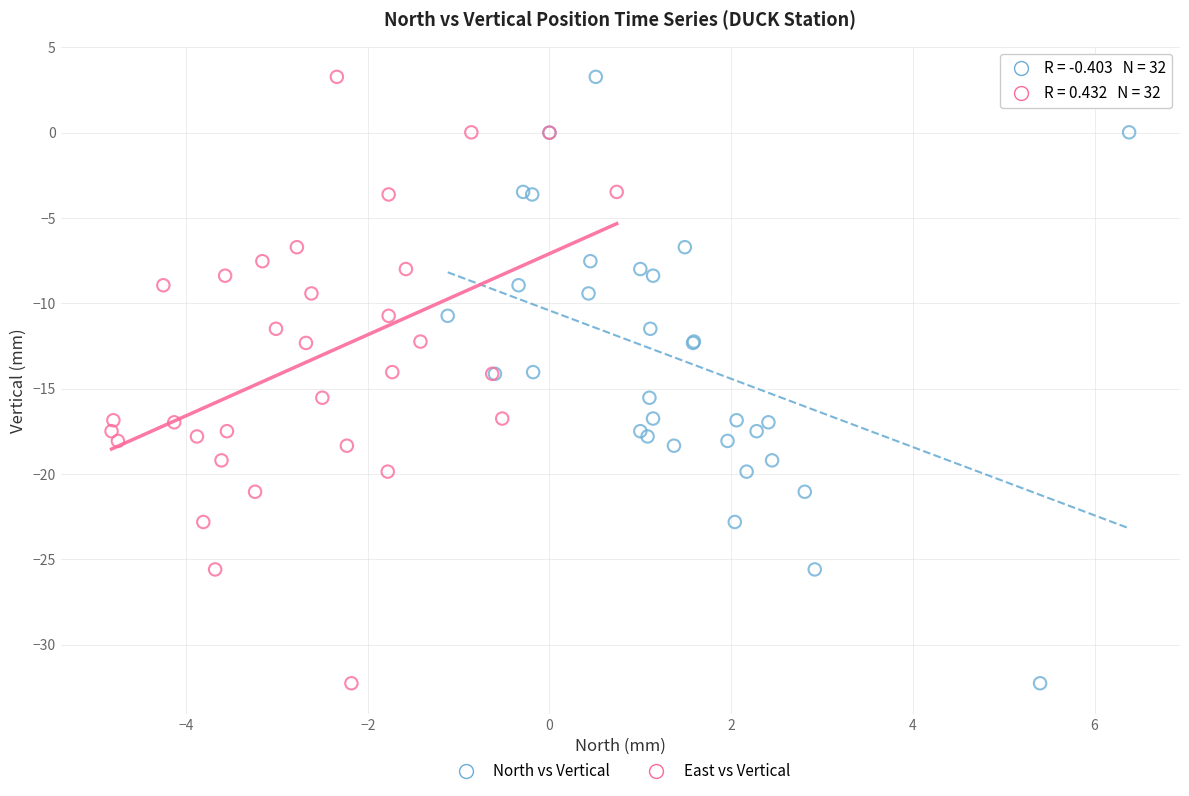

What are all the series names shown in the legend?

North vs Vertical, East vs Vertical